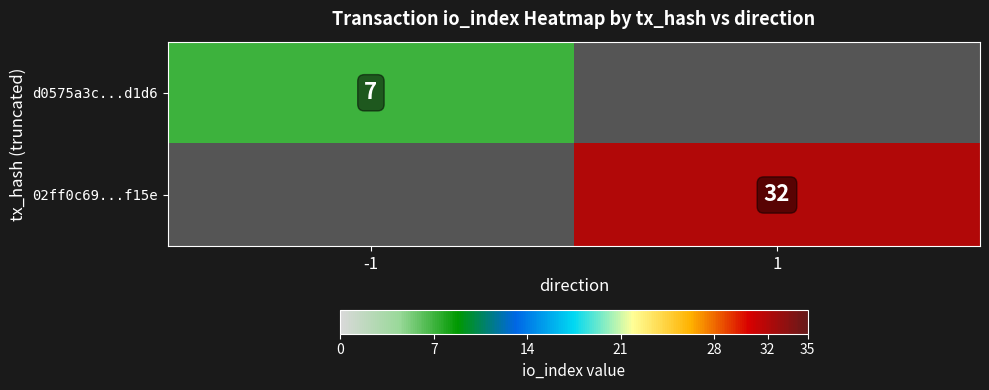

Is the value of 02ff0c69...f15e at 1 greater than the value of d0575a3c...d1d6 at -1?

Yes